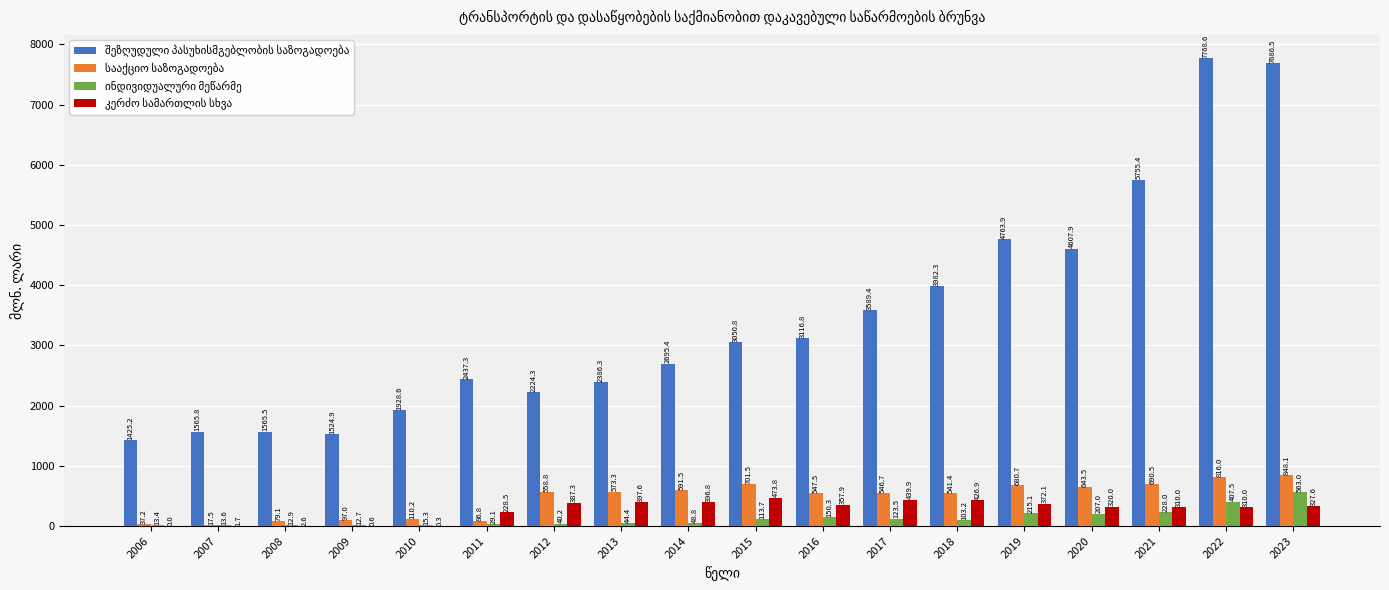

Does the chart contain stacked bars?

No